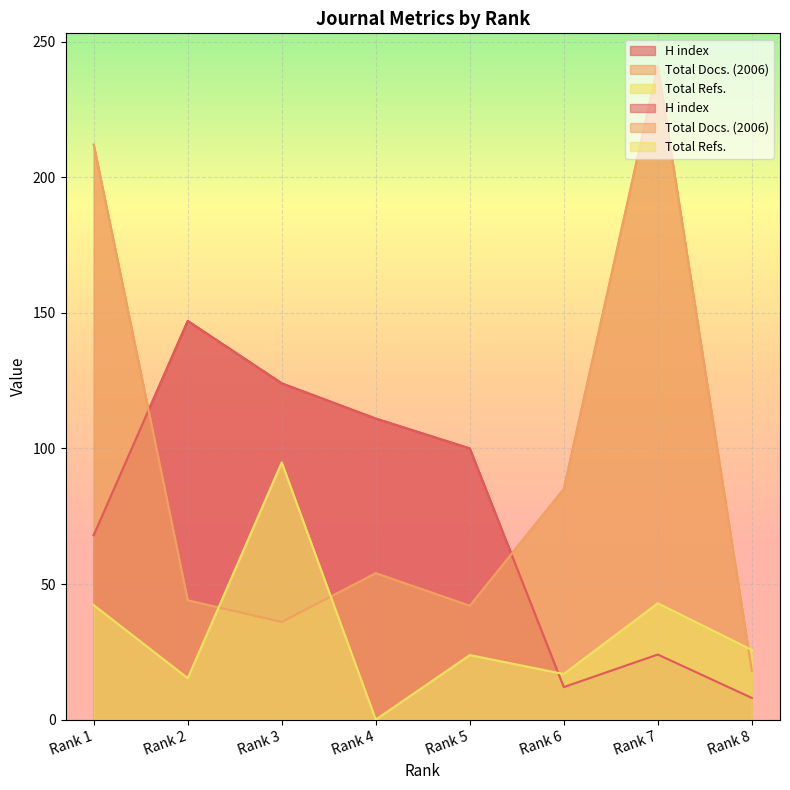

Reading left to right, transcribe all the data shown in this chart.

H index: Rank 1=68.0	Rank 2=147.0	Rank 3=124.0	Rank 4=111.0	Rank 5=100.0	Rank 6=12.0	Rank 7=24.0	Rank 8=8.0
Total Docs. (2006): Rank 1=212.0	Rank 2=44.0	Rank 3=36.0	Rank 4=54.0	Rank 5=42.0	Rank 6=85.0	Rank 7=241.0	Rank 8=18.0
Total Refs.: Rank 1=42.2	Rank 2=15.3	Rank 3=94.8	Rank 4=0.0	Rank 5=23.8	Rank 6=16.8	Rank 7=42.9	Rank 8=25.7